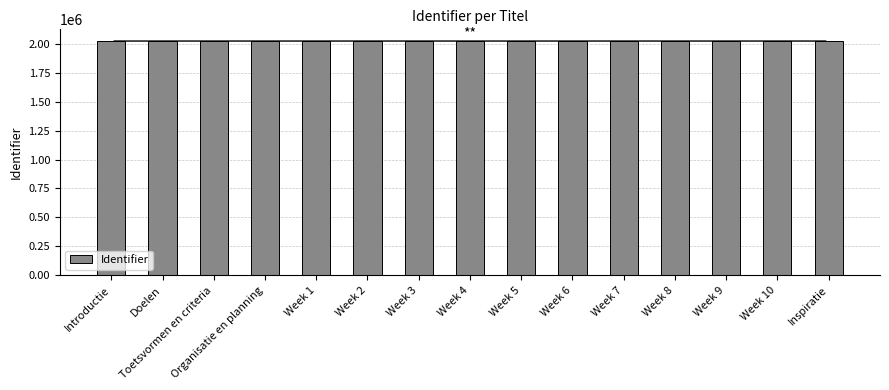

What is the greatest value displayed?

2023877